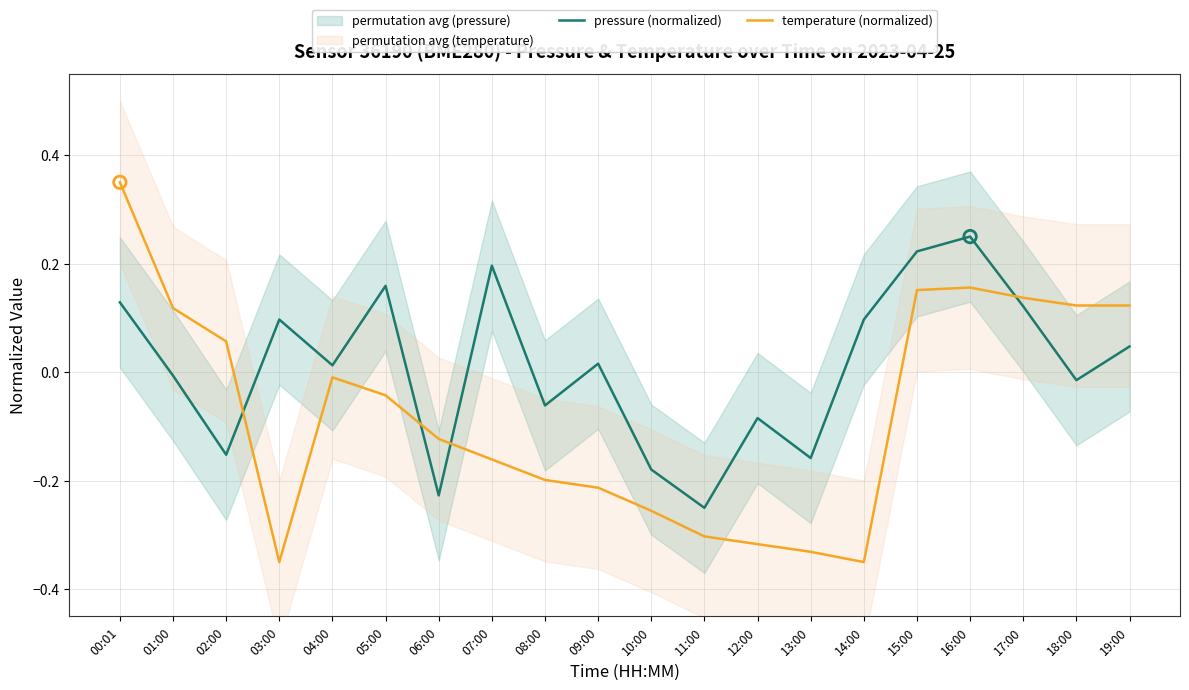

Which series contains the lowest Y value?

temperature (normalized)